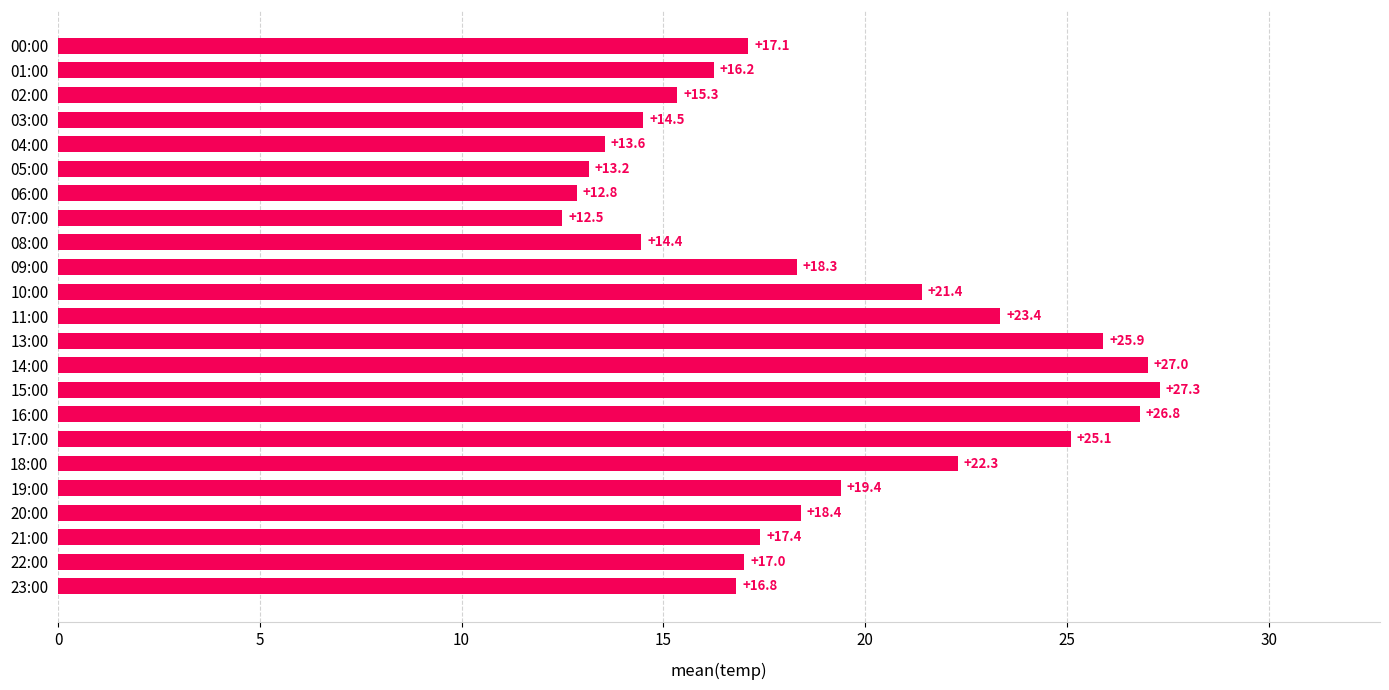

What is the label of the 5th bar from the bottom?

19:00